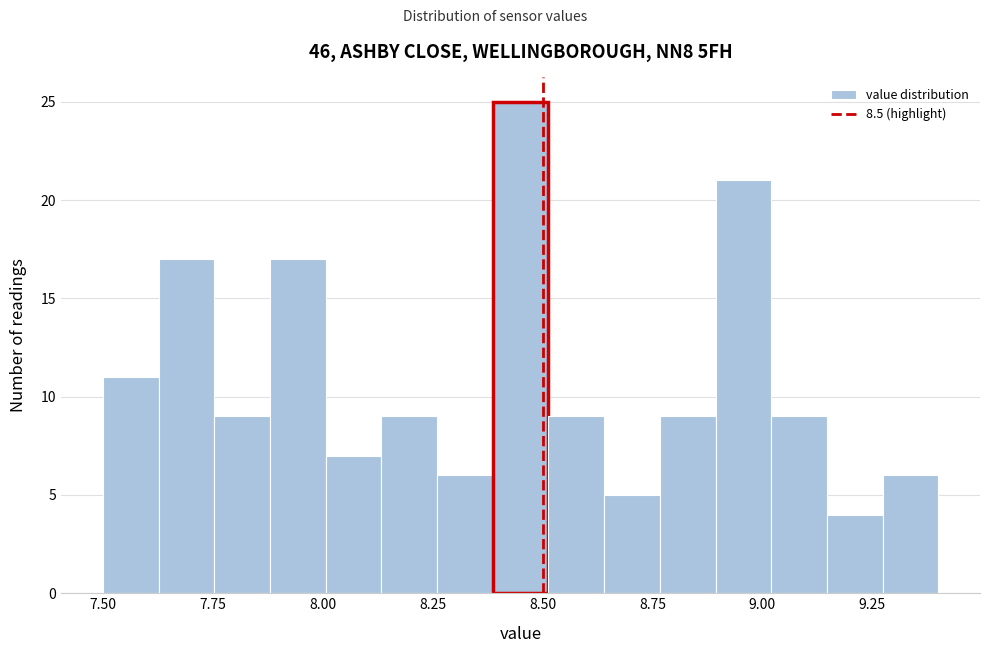

Read against the x-axis, roughly where is the centre of the tallest bar?

8.45